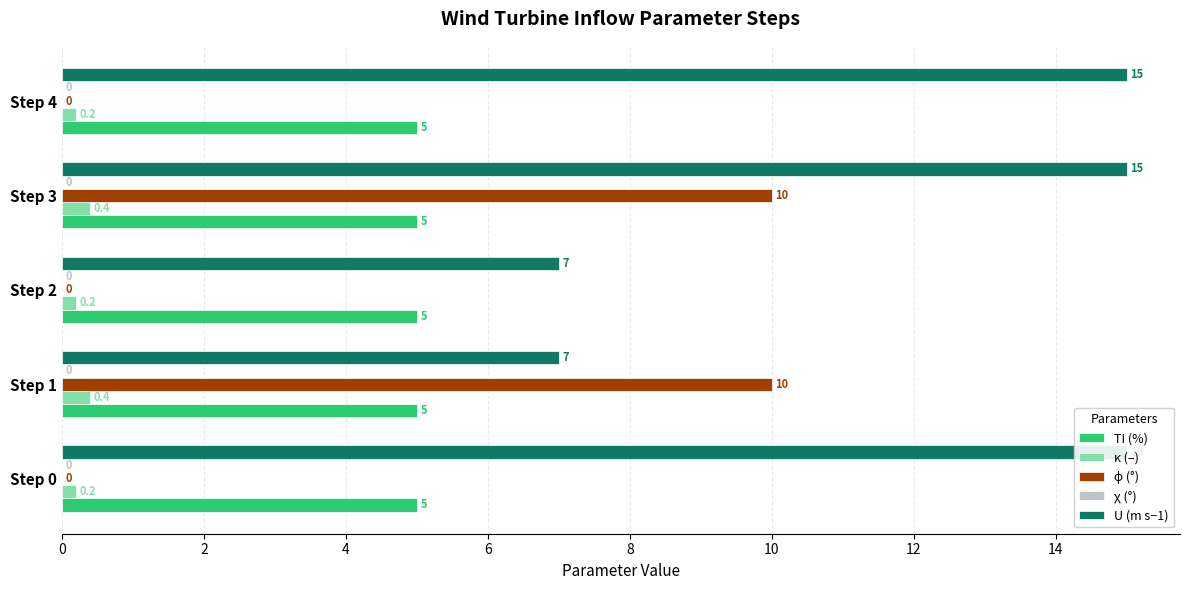

What is the difference between the maximum and minimum values in the U (m s−1) series?

8.0